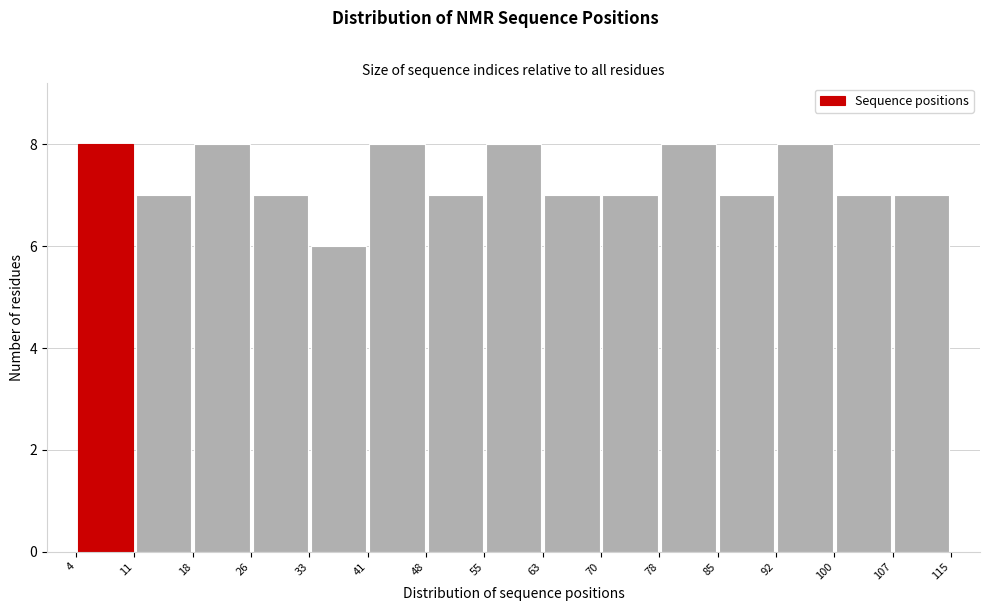

Reading left to right, transcribe this chart: for each bar, give the range it covers on the x-axis and its height. The values are not printed on the chart, so give them approximately, as read against the axis.

4 to 11: 8
11 to 18: 7
18 to 26: 8
26 to 33: 7
33 to 41: 6
41 to 48: 8
48 to 55: 7
55 to 63: 8
63 to 70: 7
70 to 78: 7
78 to 85: 8
85 to 92: 7
92 to 100: 8
100 to 107: 7
107 to 115: 7